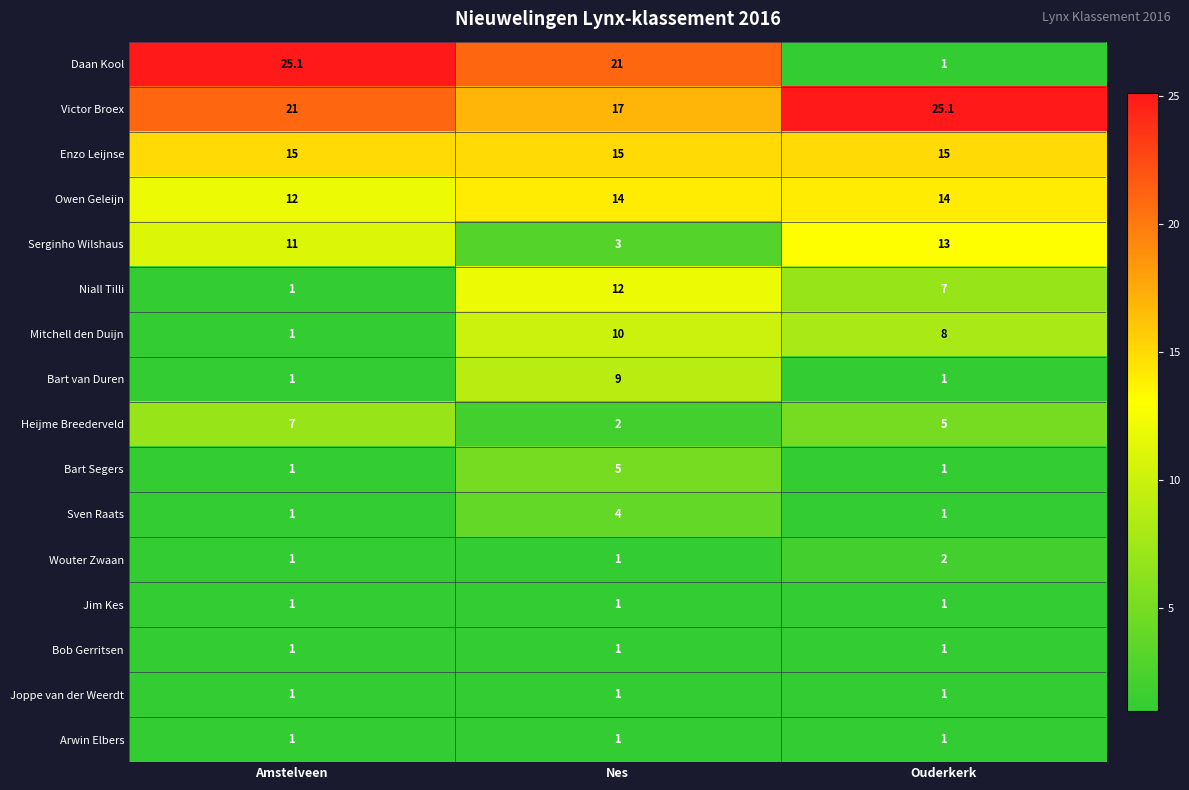

How many data points does each series have?

3